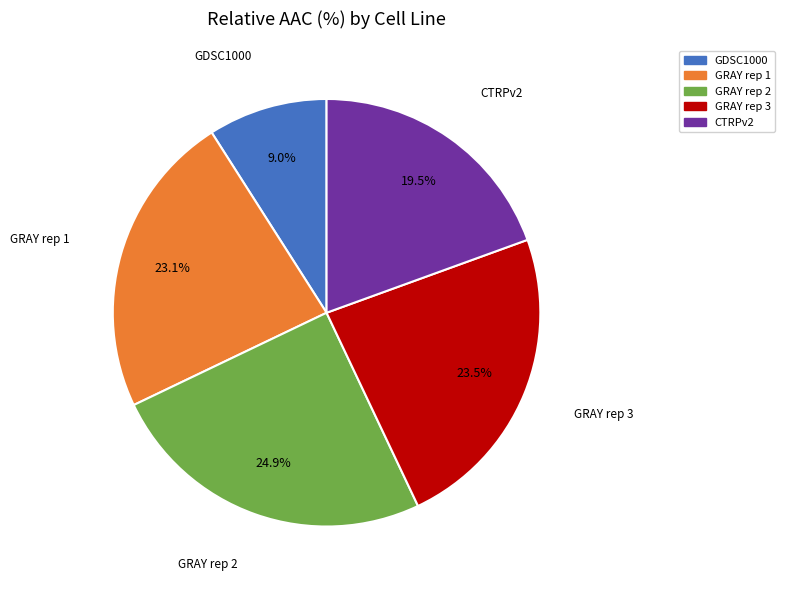

Is the sum of GRAY rep 1 and GRAY rep 3 greater than half?

No